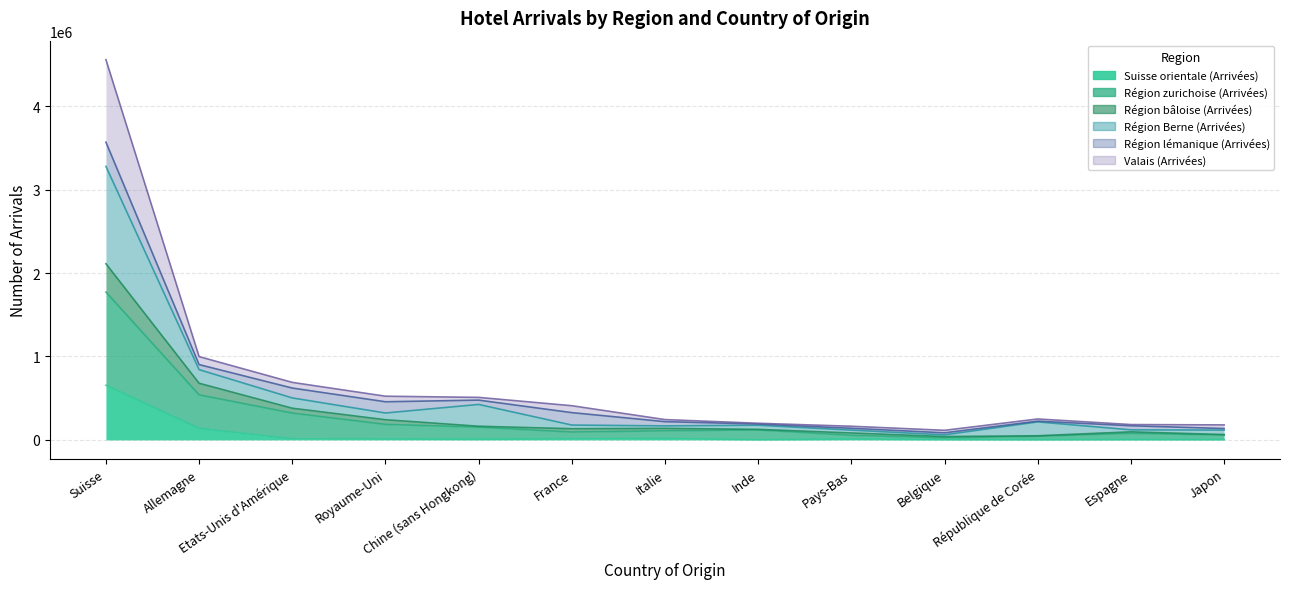

Is it true that Région zurichoise (Arrivées) equals 54893 at Pays-Bas?

True